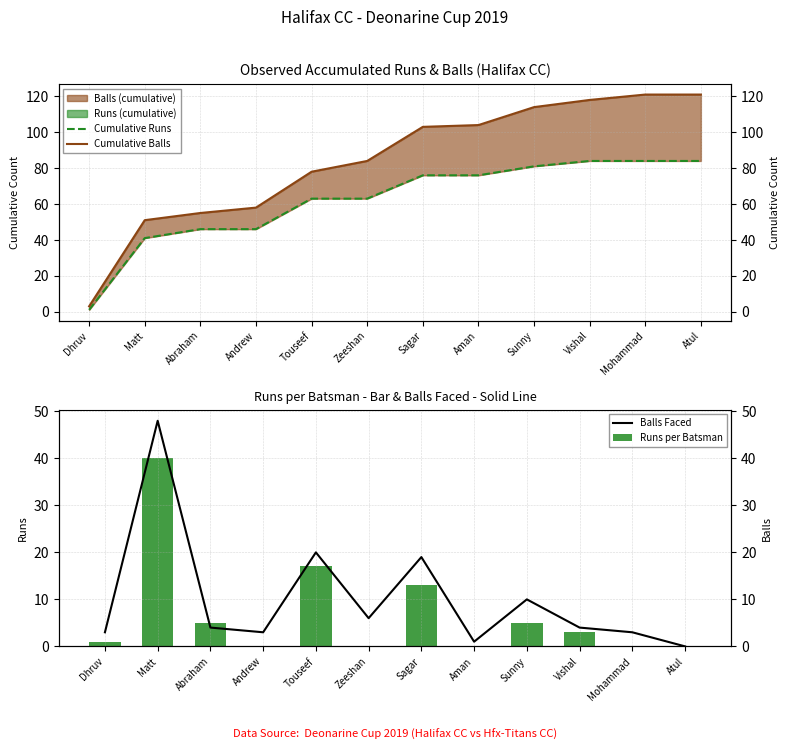

At which category does the chart reach its peak across all series?

Mohammad